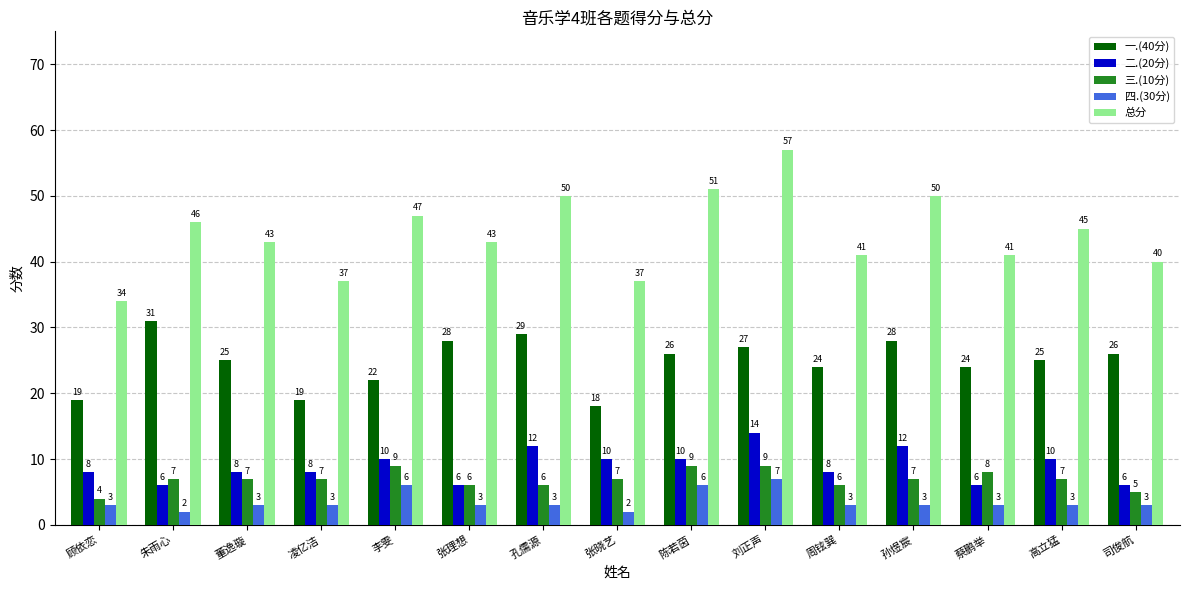

How many data points in 四.(30分) are less than 3?

2